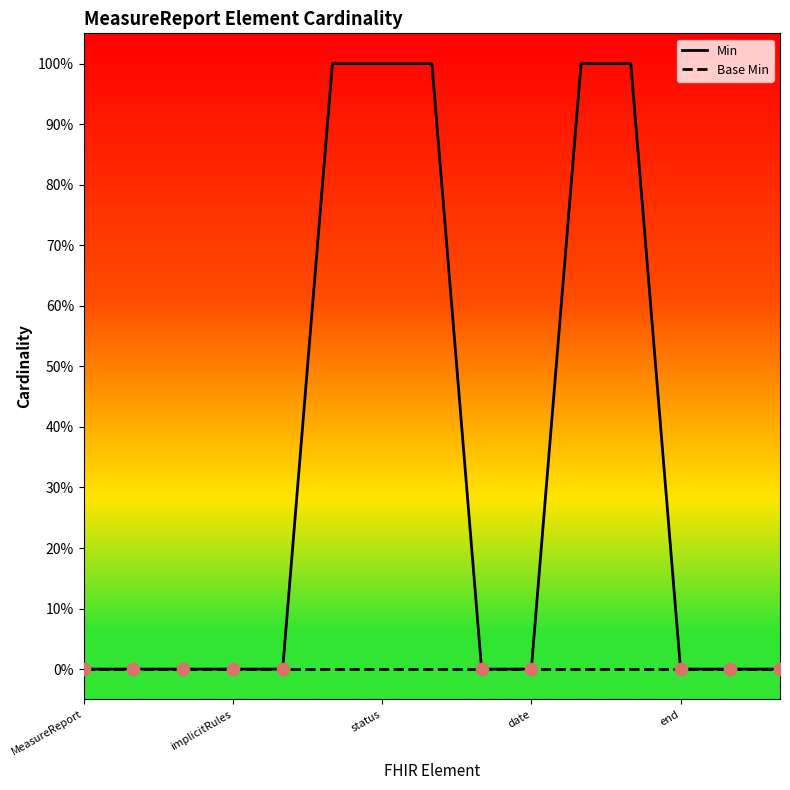

At which category is the sum across all series the highest?

5